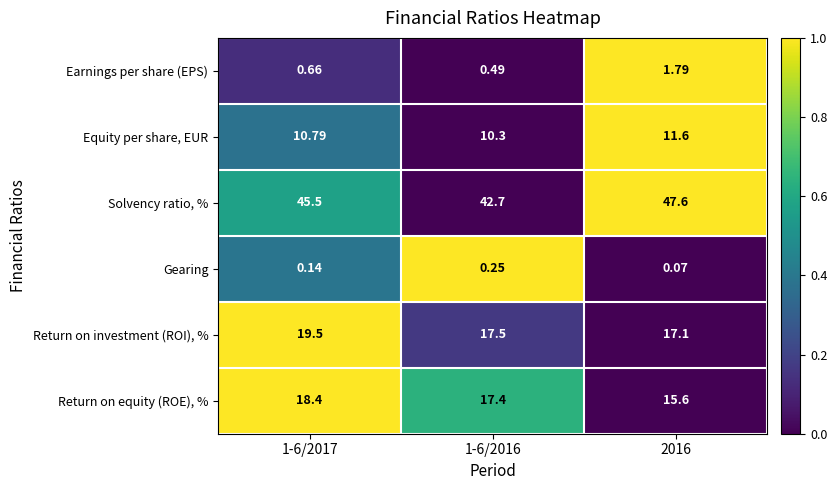

Between 1-6/2016 and 2016, which series saw the biggest shift?

Solvency ratio, %